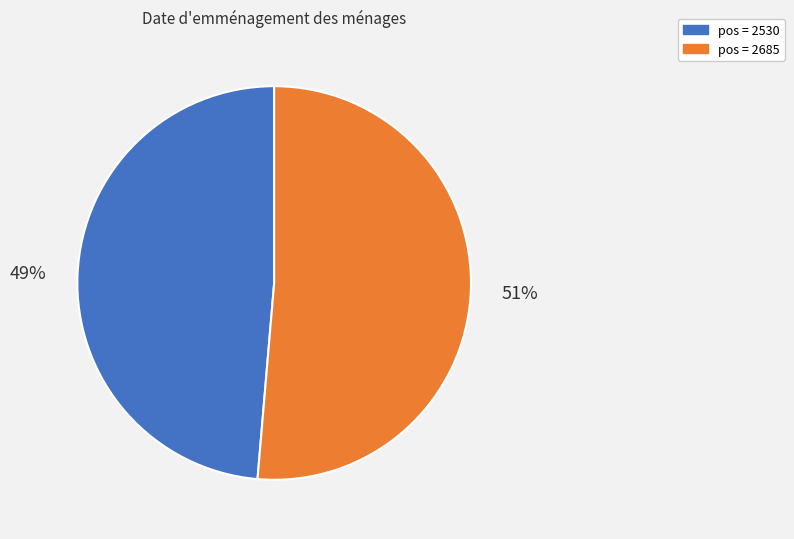

Does any single category account for the majority?

Yes